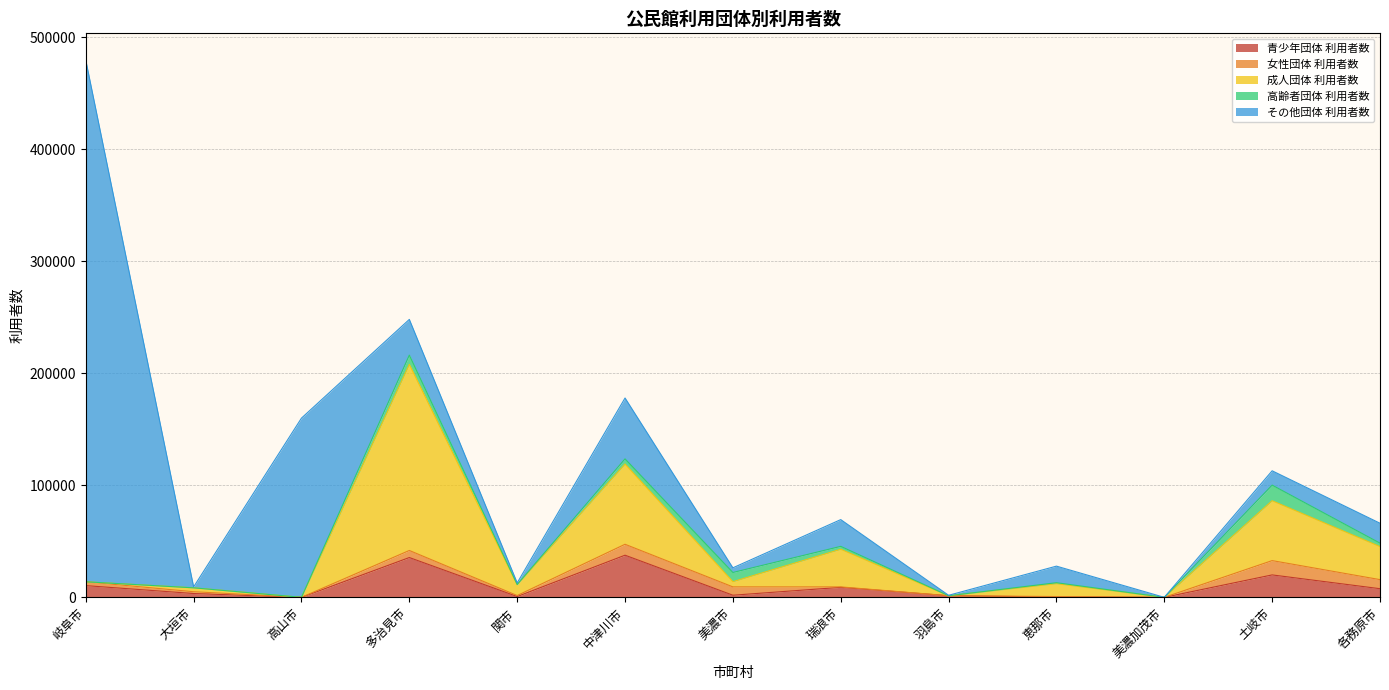

What position from the right is 羽島市?

5